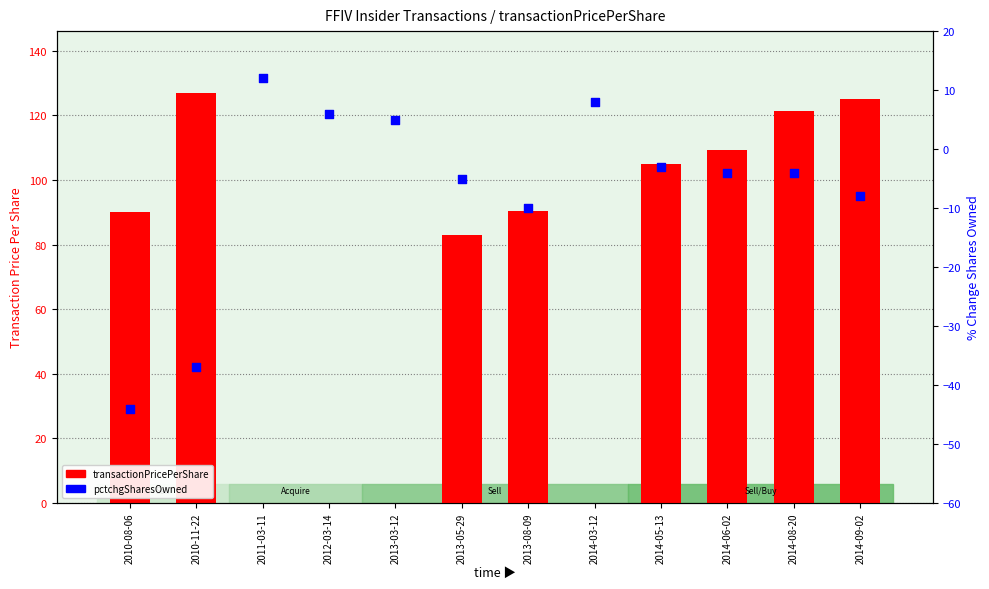

What are all the series names shown in the legend?

transactionPricePerShare, pctchgSharesOwned